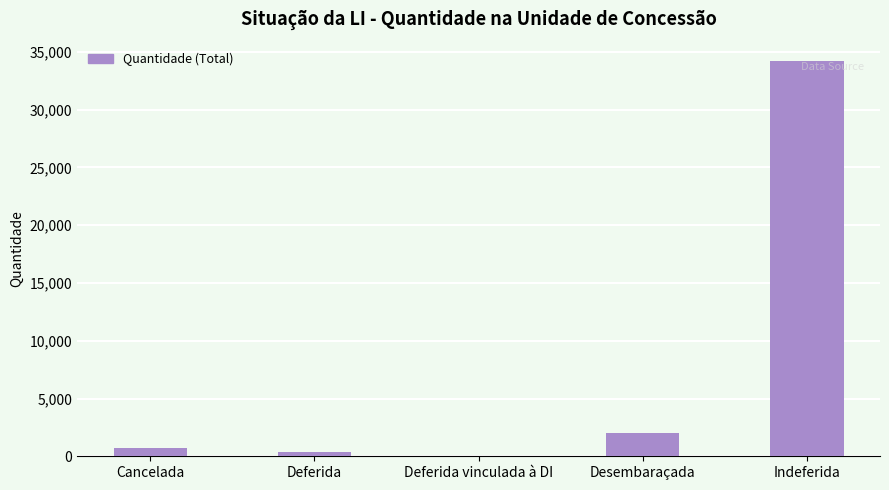

At which label is the value closest to 17101?

Desembaraçada